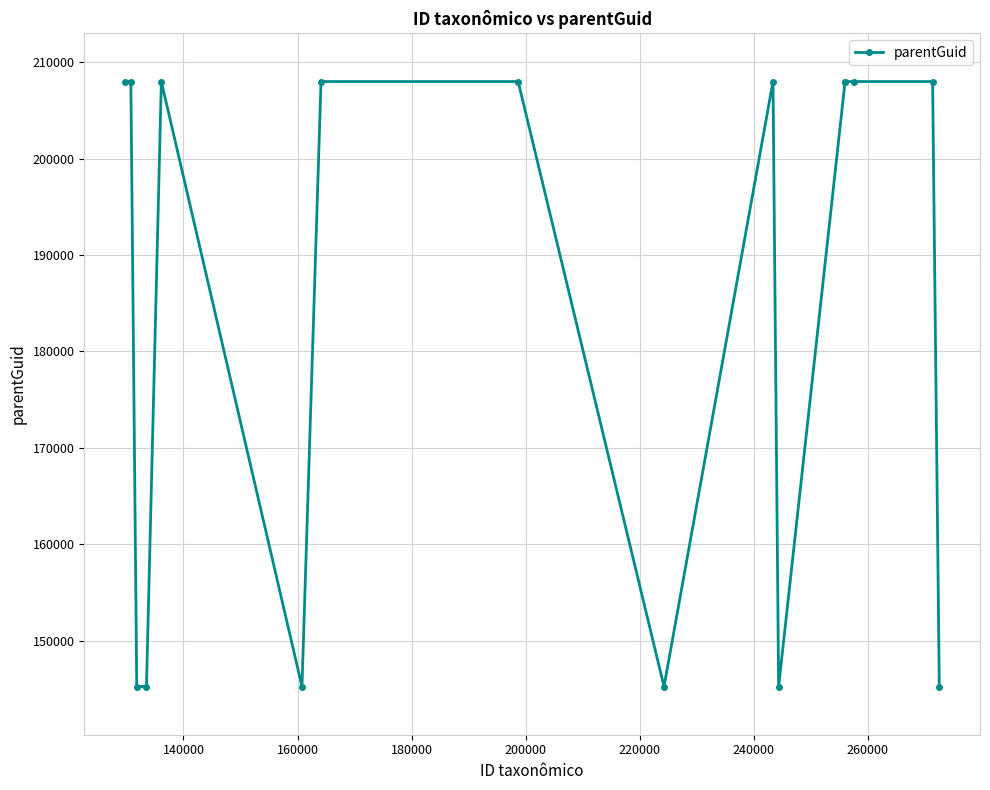

True or false: the data has more than 0 interior local peaks.

True